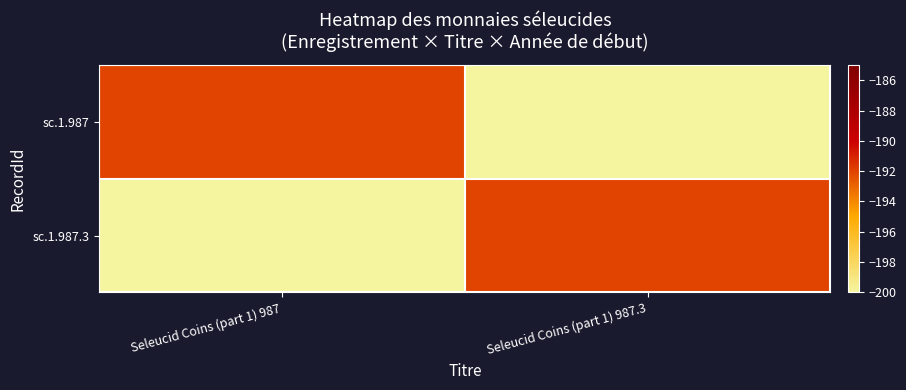

Count the number of categories in the chart.

2